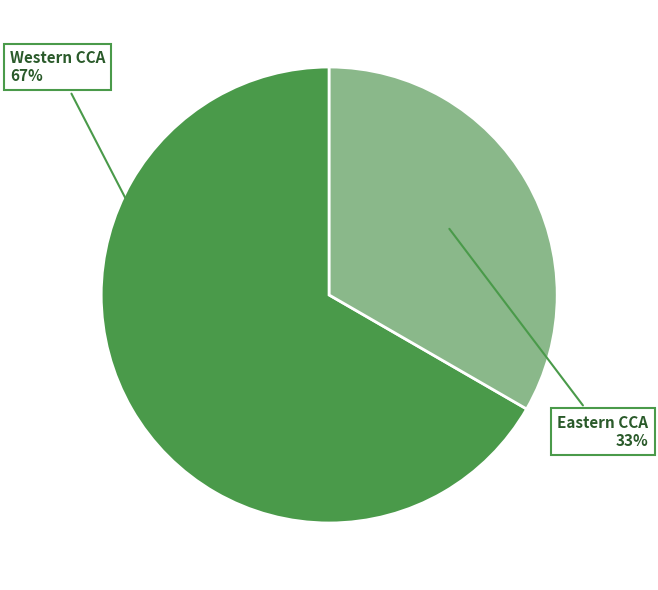

Count the number of slices in the pie.

2